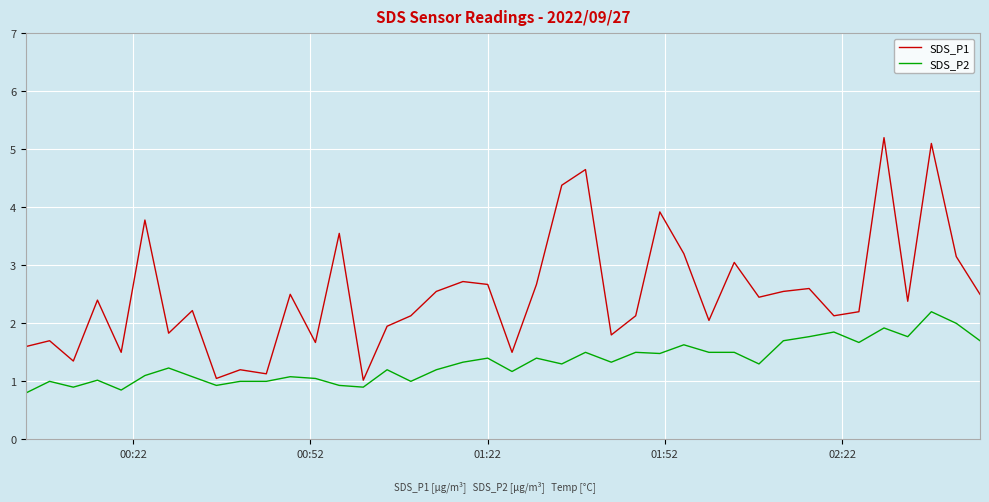

Rank the series by their maximum value, from lowest to highest.

SDS_P2, SDS_P1